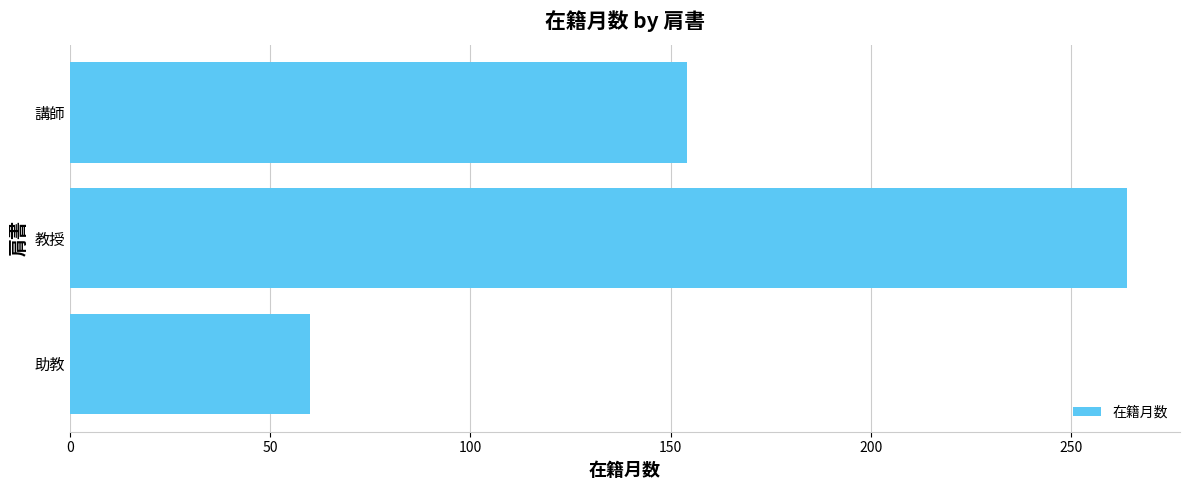

How many series are shown in this chart?

1